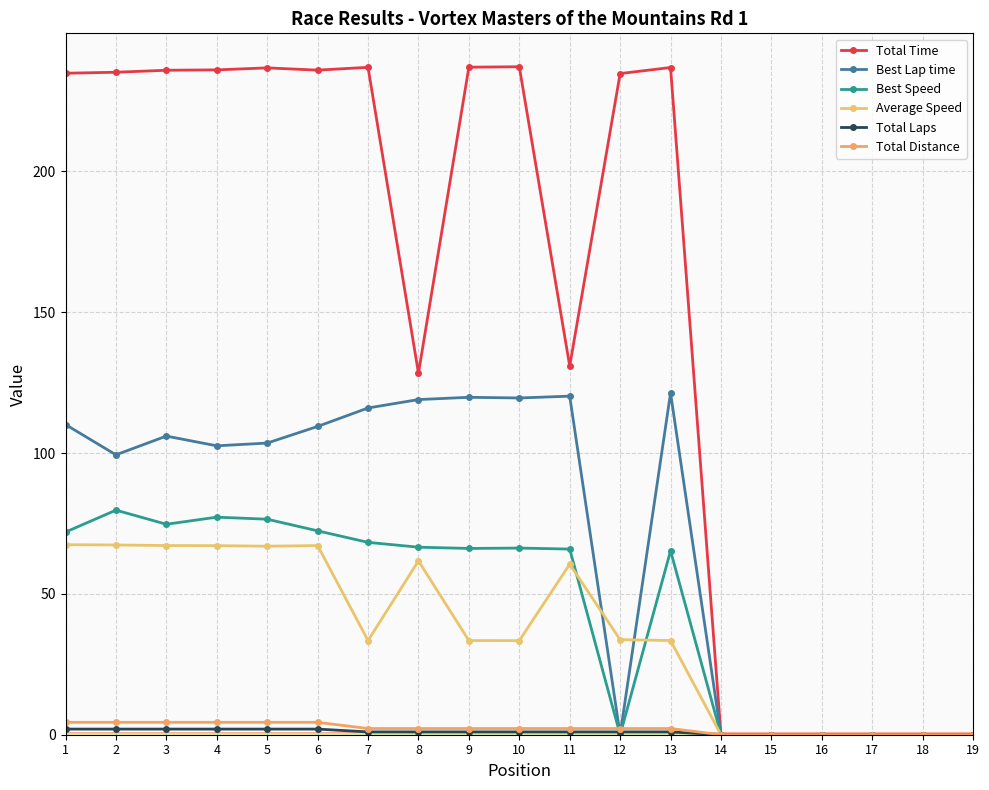

How many series are shown in this chart?

6